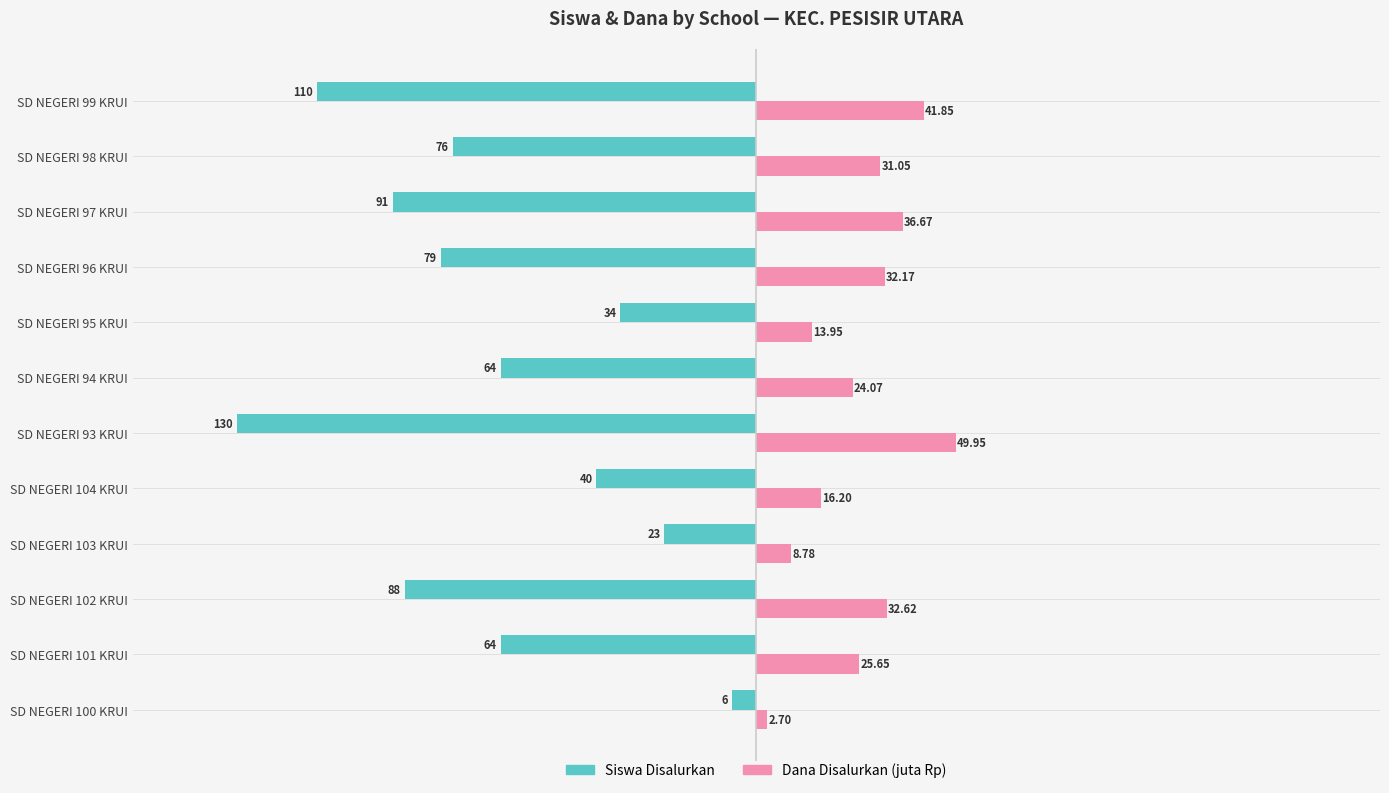

What is the difference between the maximum and minimum values in the Siswa Disalurkan series?

124.0